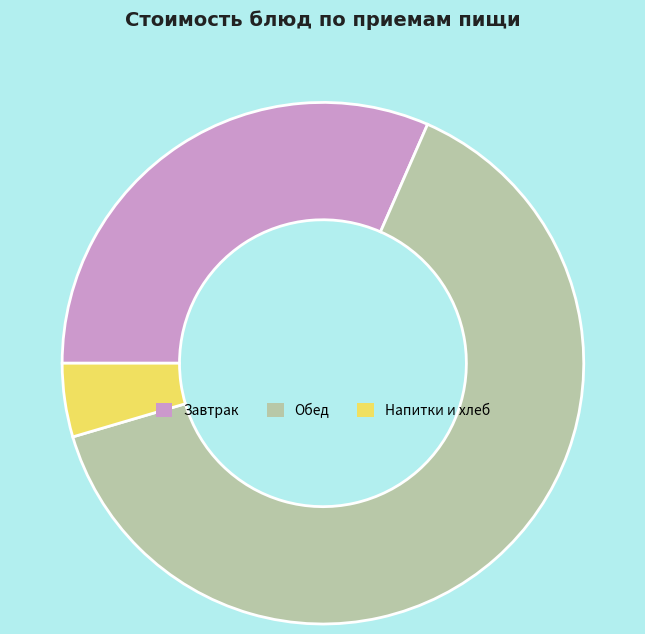

How many slices are in this pie chart?

3